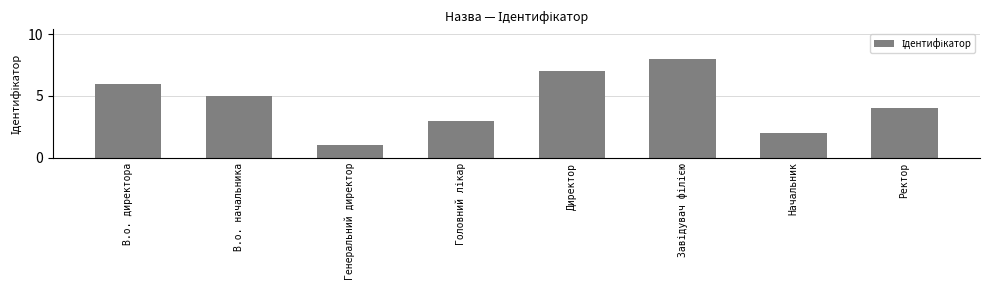

What is the label of the 5th bar from the left?

Директор